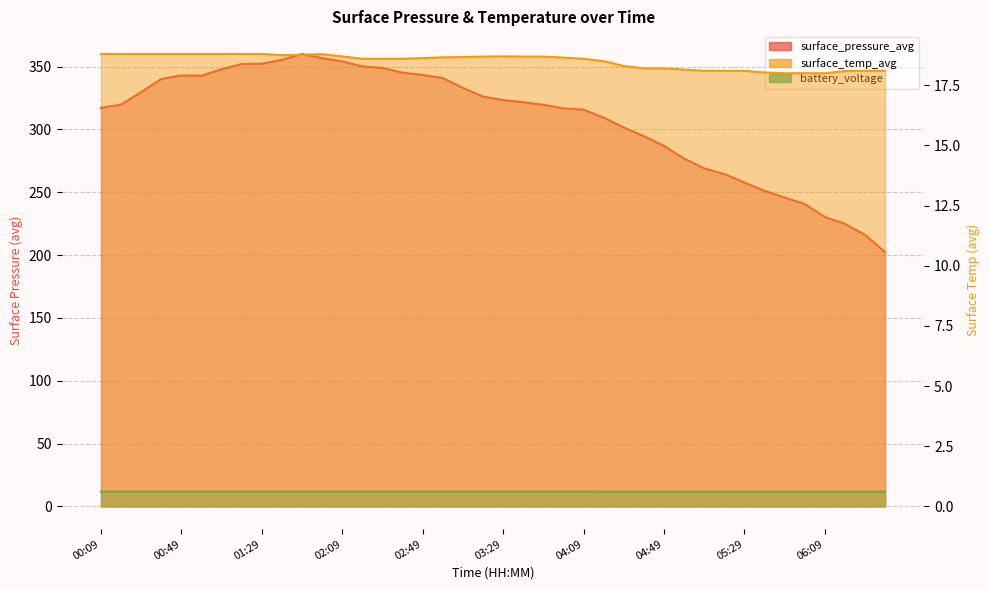

Is it true that surface_temp_avg equals 5.0 at 03:09?

False